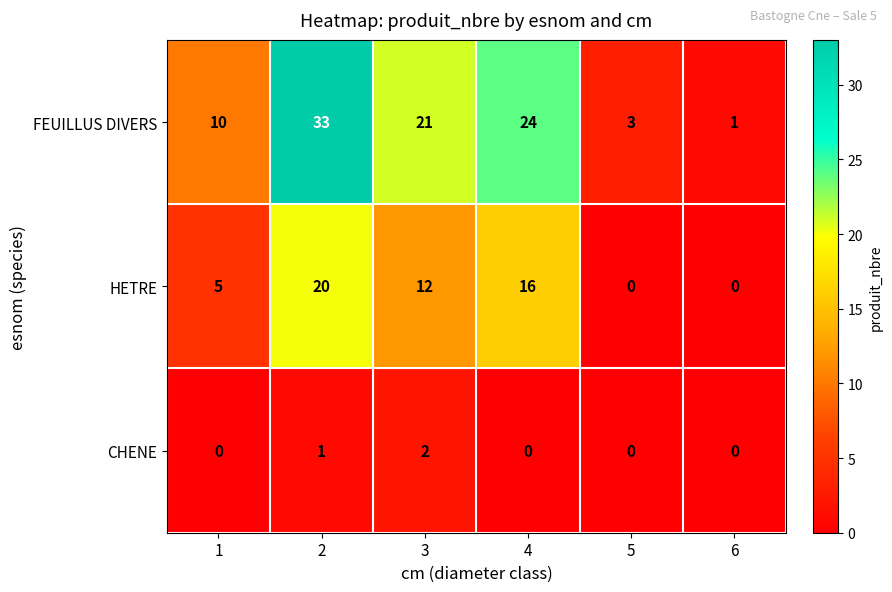

At which category is the sum across all series the highest?

2